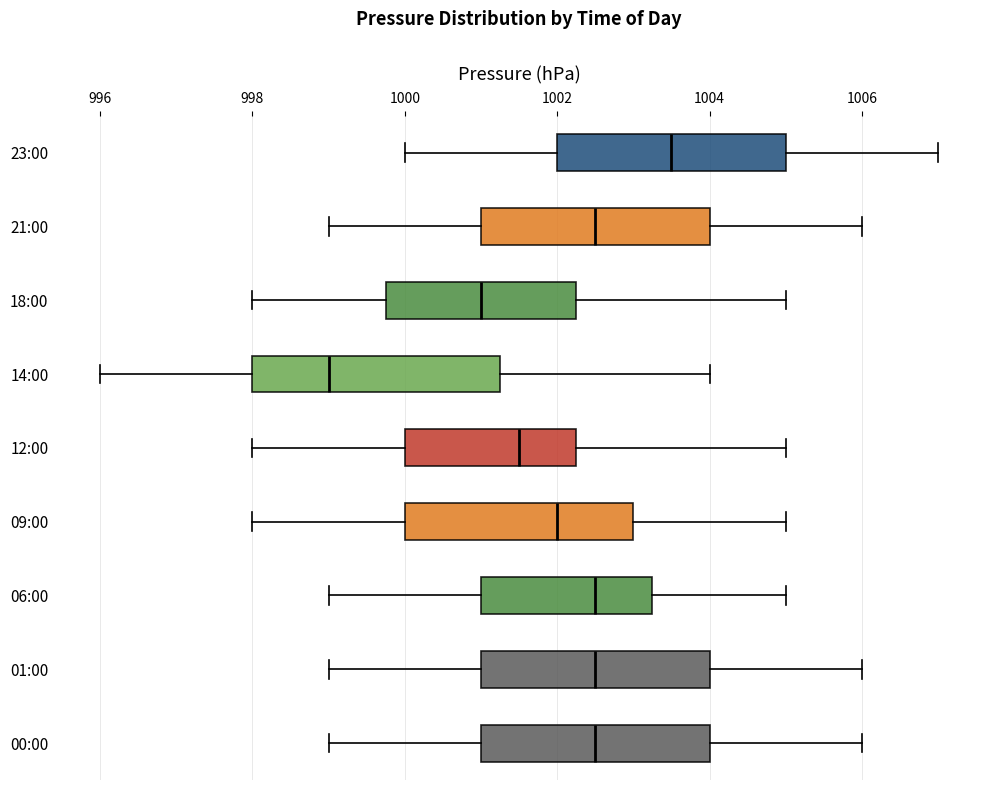

Where does the right whisker of the box for 18:00 end on the x-axis? The values are not printed on the chart, so give them approximately, as read against the axis.

1005.0